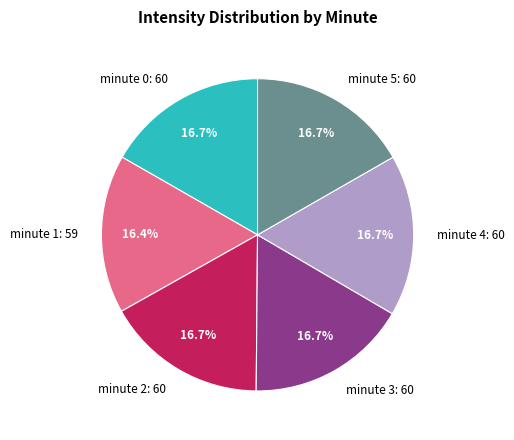

Is it true that minute 4 is 17% of the pie?

True